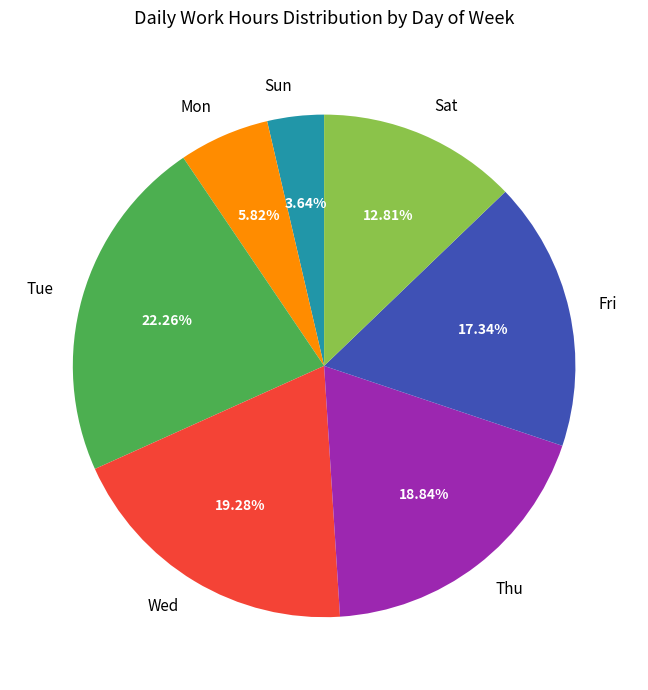

True or false: Wed accounts for 11% of the total.

False